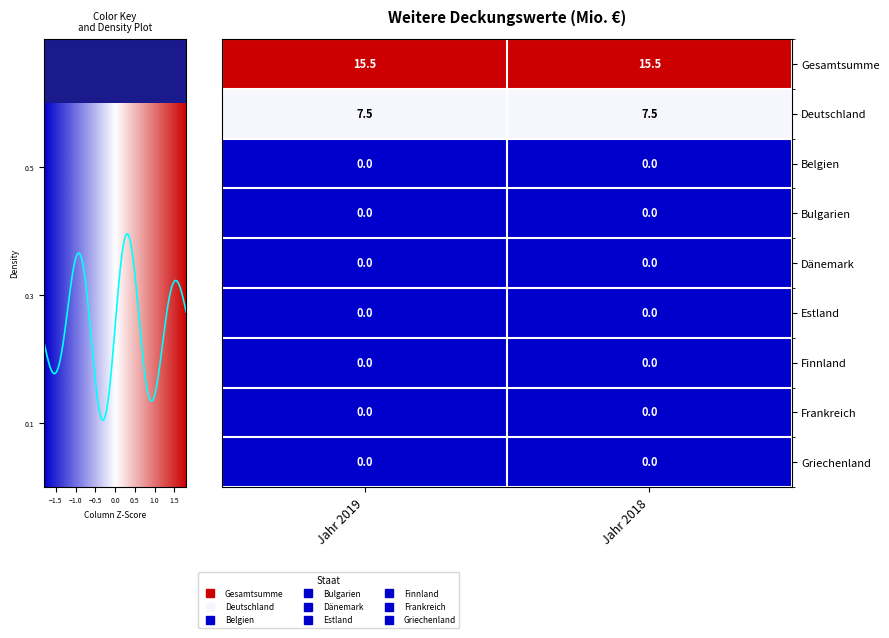

At how many categories does at least one series exceed 9?

2